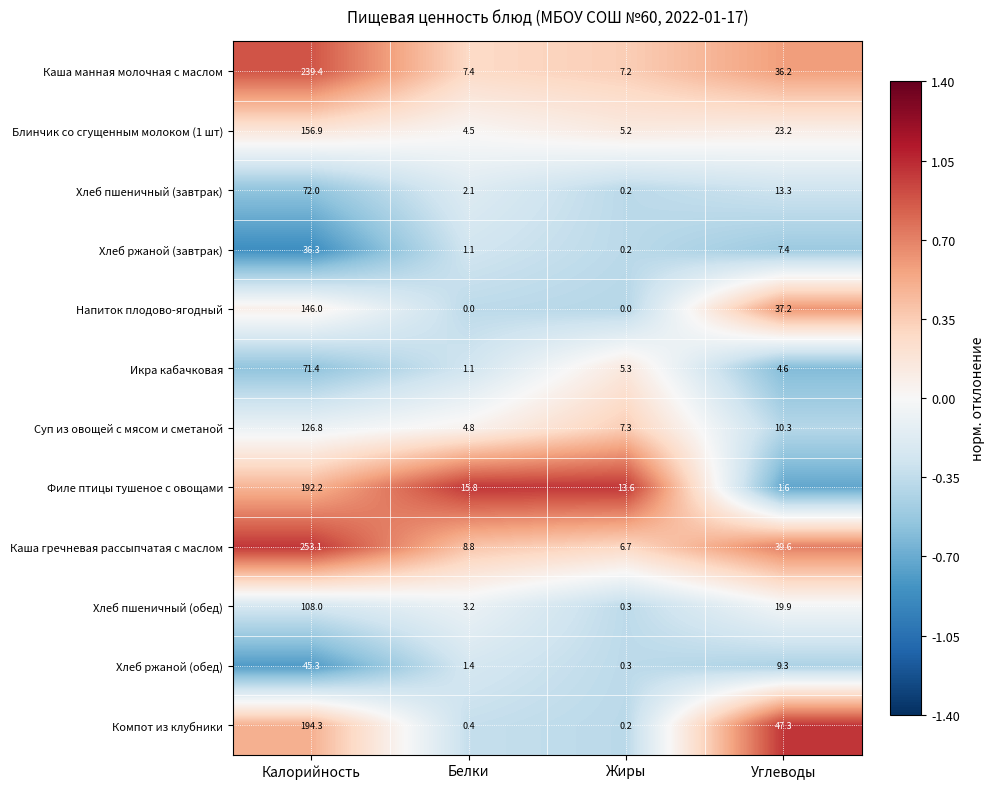

What is the sum of the Икра кабачковая values at Белки and Углеводы?

5.7